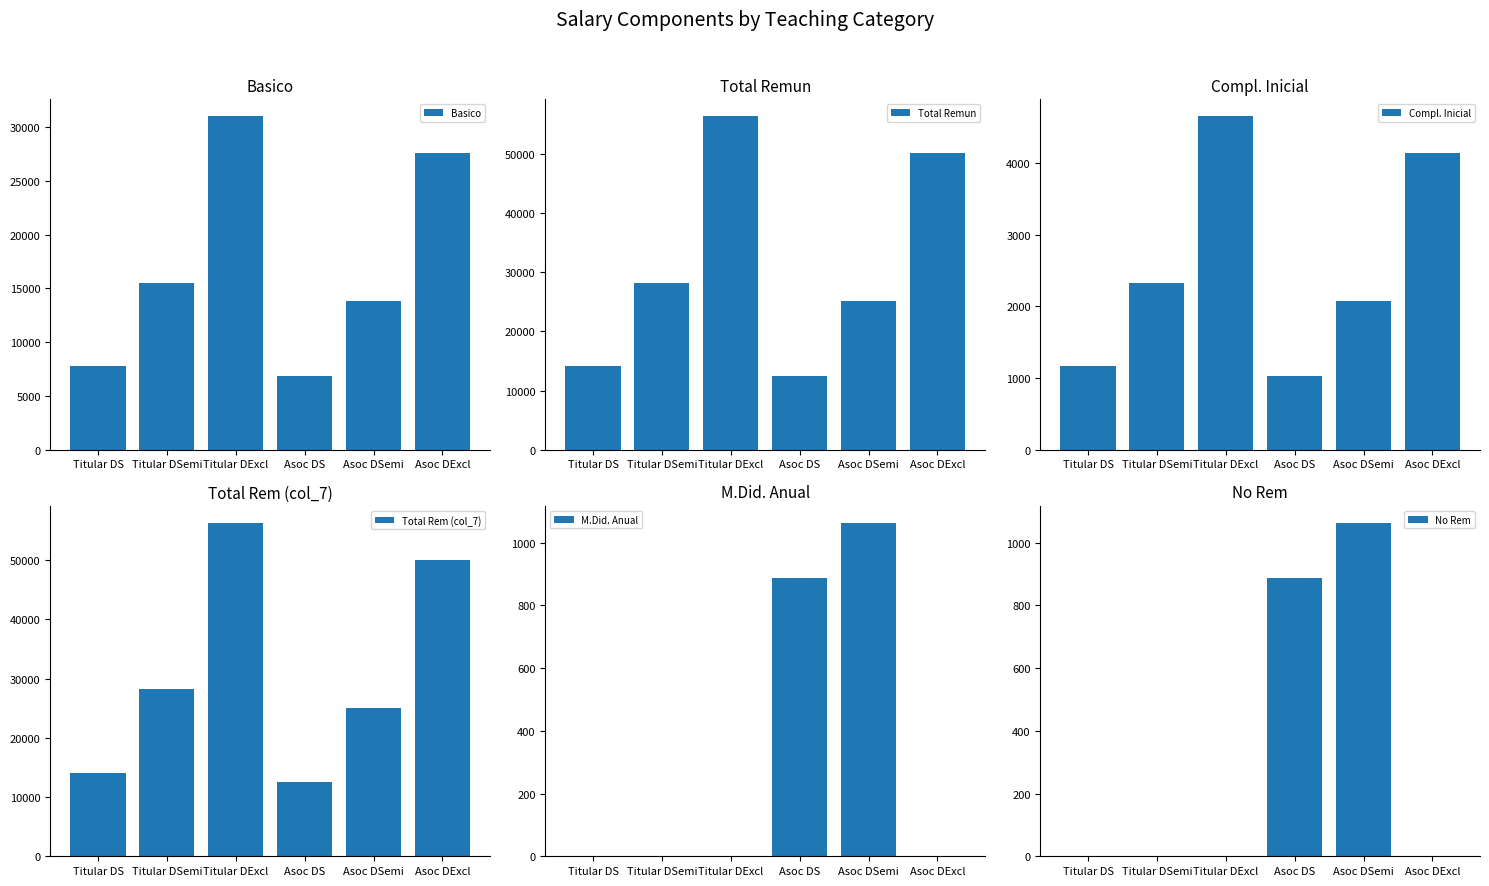

What is the value of the Total Rem (col_7) bar at the 3rd from the left?

56351.3